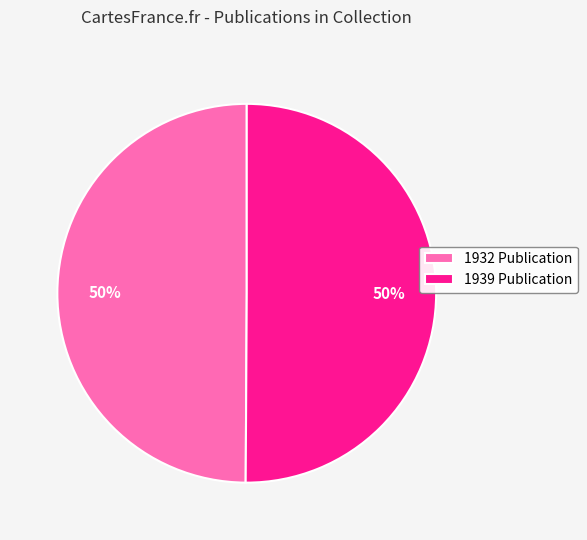

How many segments does this pie chart have?

2